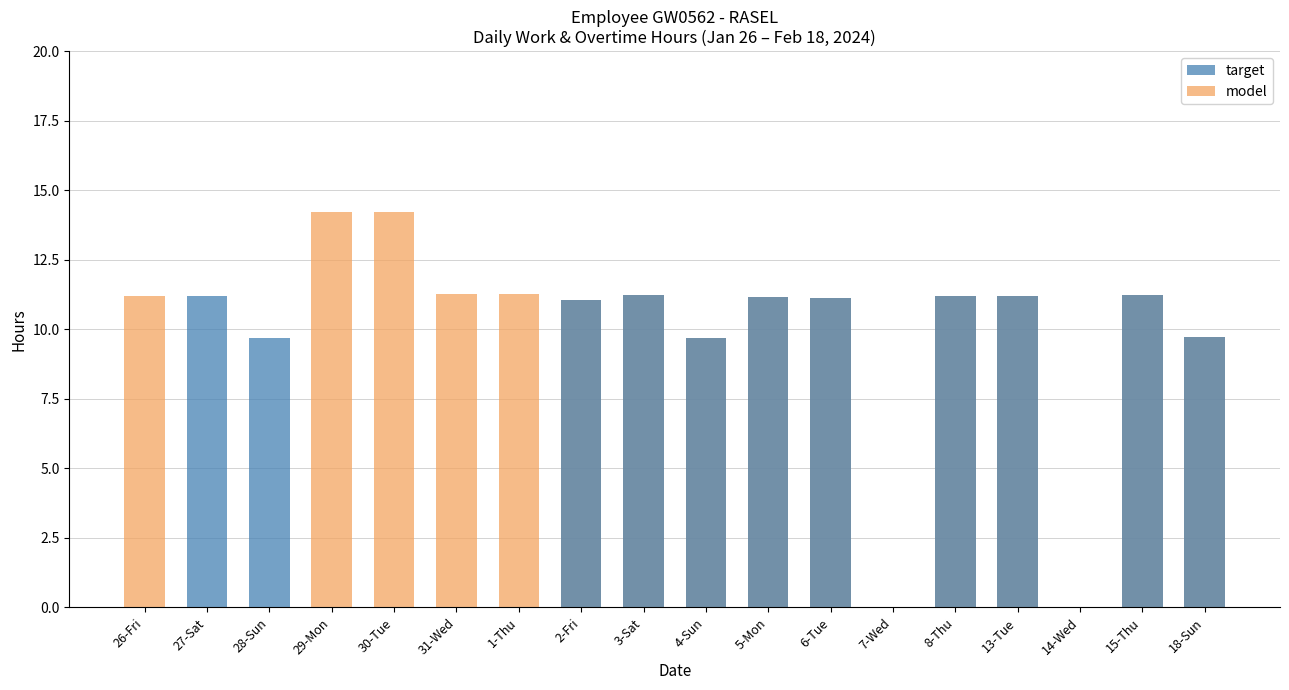

The target series shows -3.5 at 14-Wed. True or false?

False